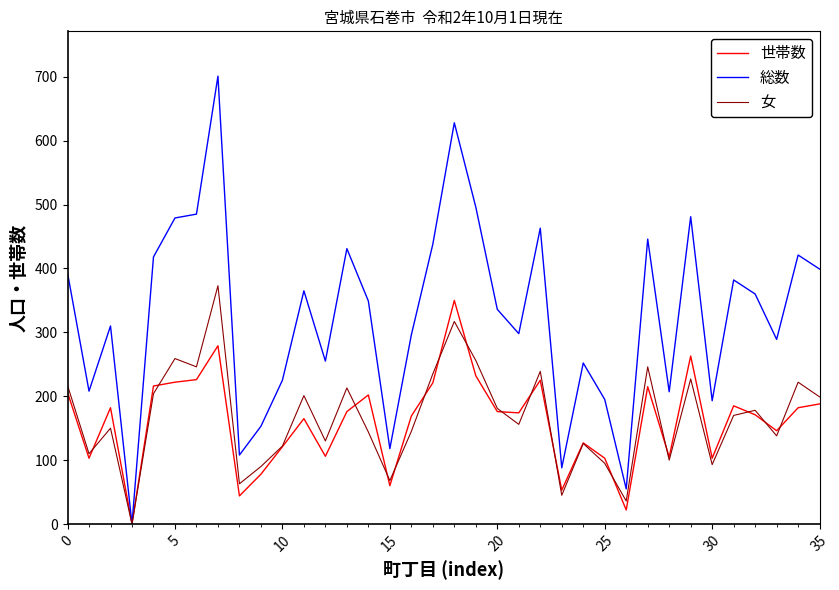

Which series has the largest total across all categories?

総数